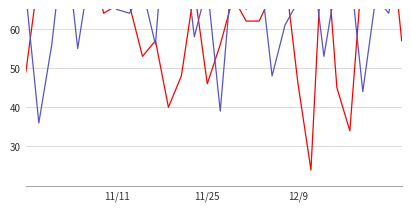

What is the difference between the HomeScore values at 12 and 11/25?

26